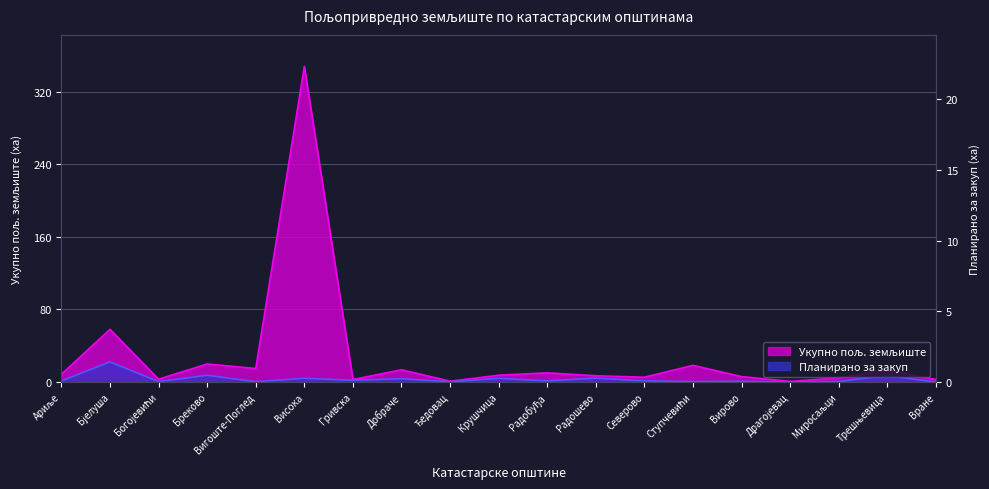

Rank the series at Ступчевићи from highest to lowest value.

Укупно пољ. земљиште, Планирано за закуп